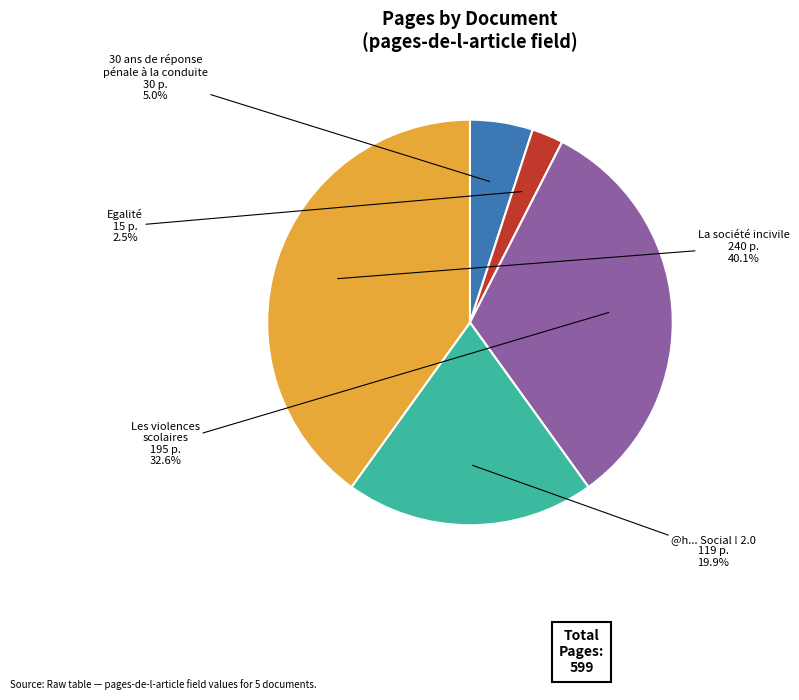

Does any single category account for the majority?

No